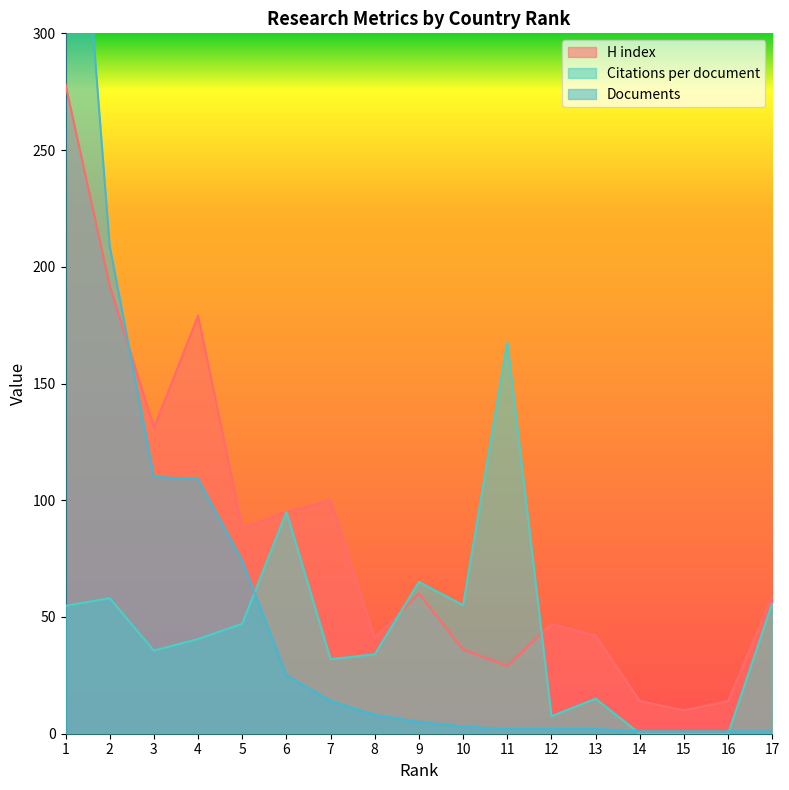

What is the difference between the Documents values at 8 and 11?

6.0